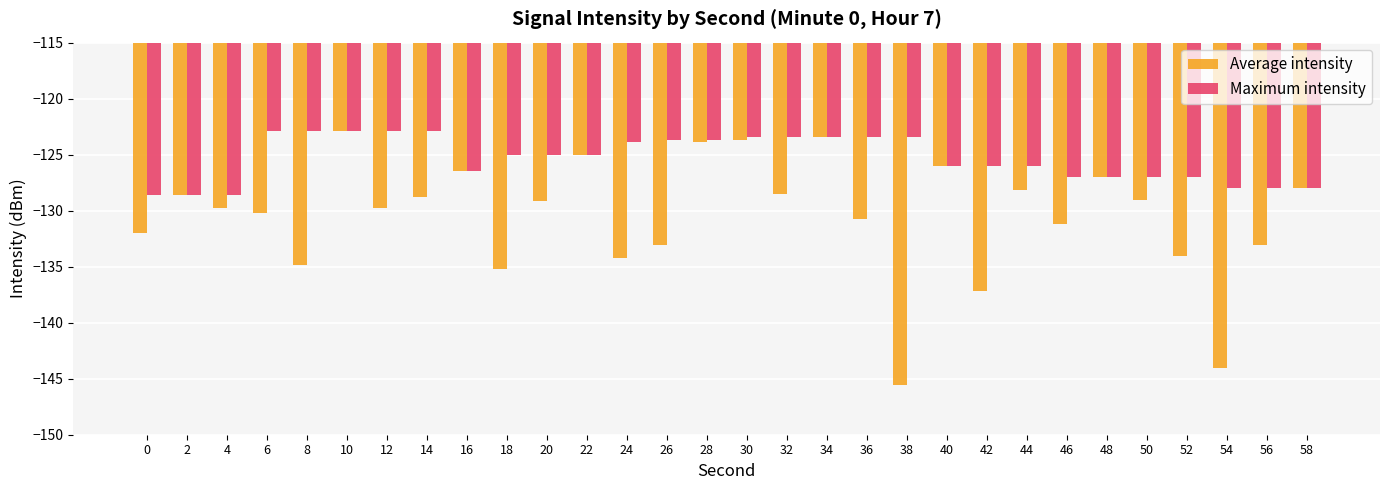

Which series has the widest spread of values?

Average intensity